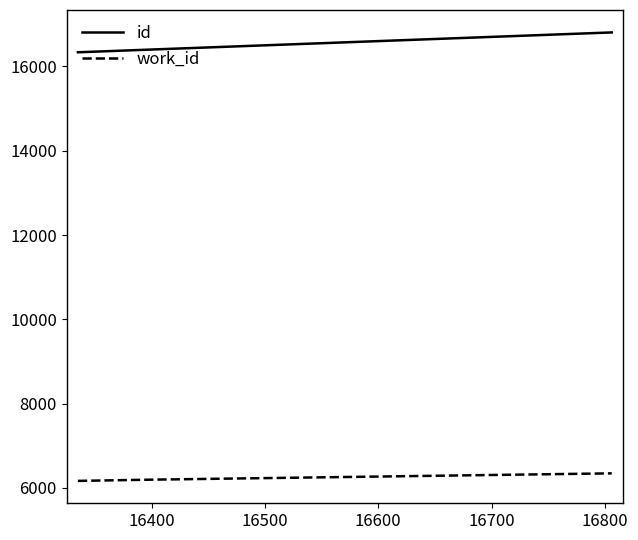

True or false: work_id and id intersect in this chart.

False